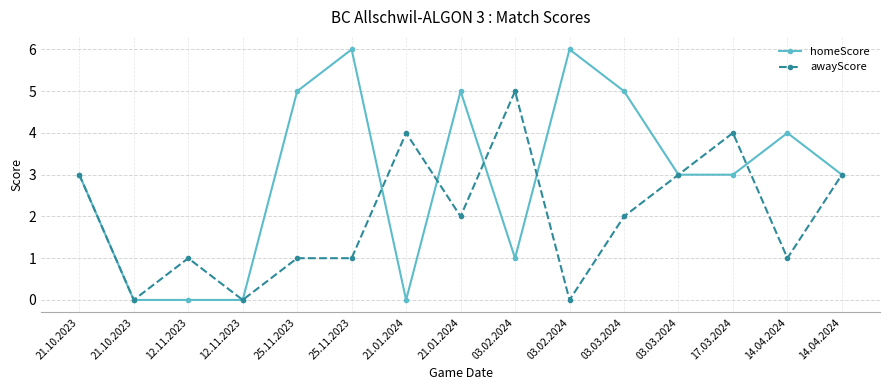

What is the difference between the homeScore values at 21.01.2024 and 03.02.2024?

1